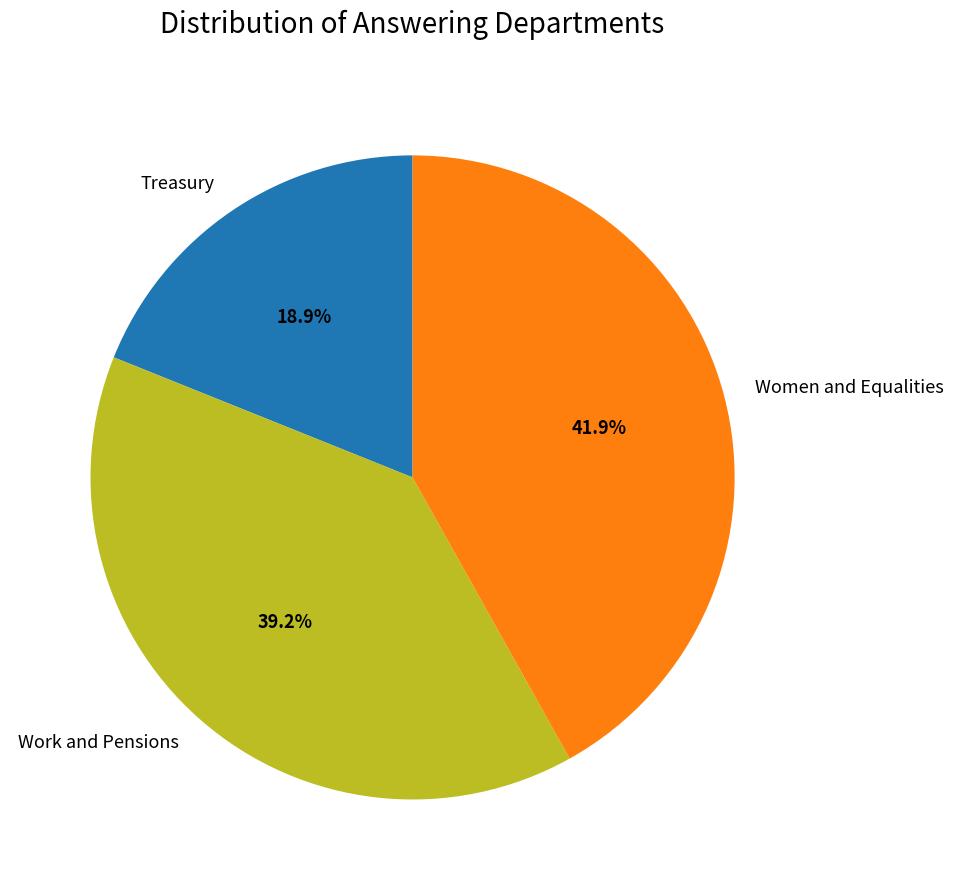

Rank the categories by value from highest to lowest.

Women and Equalities, Work and Pensions, Treasury